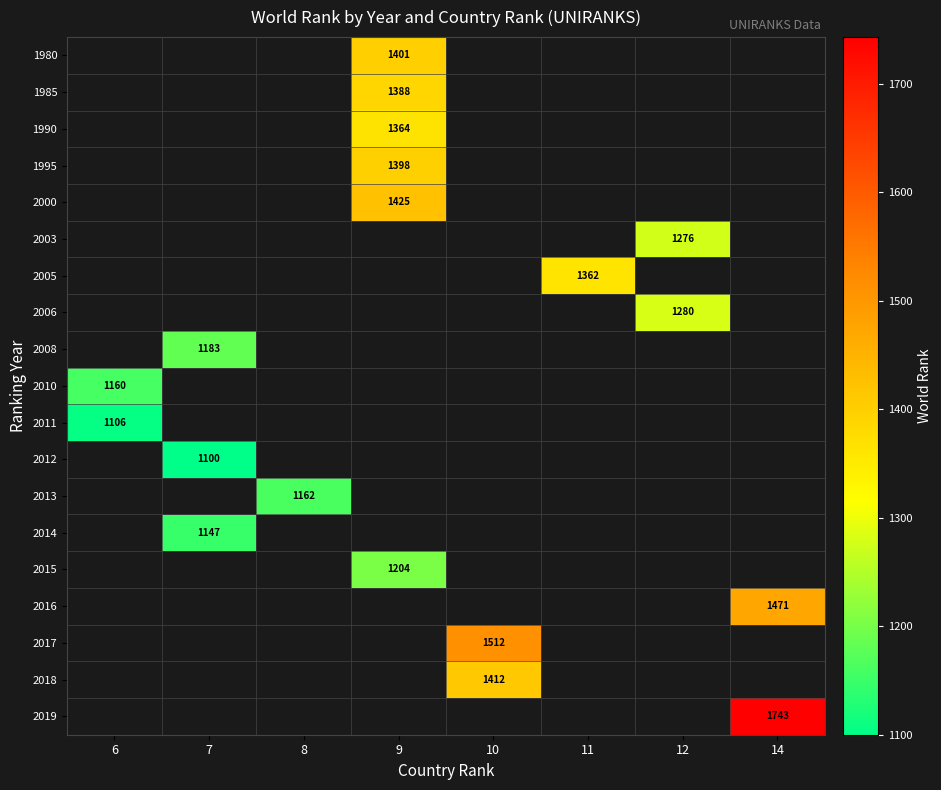

What is the greatest value displayed?

1743.0